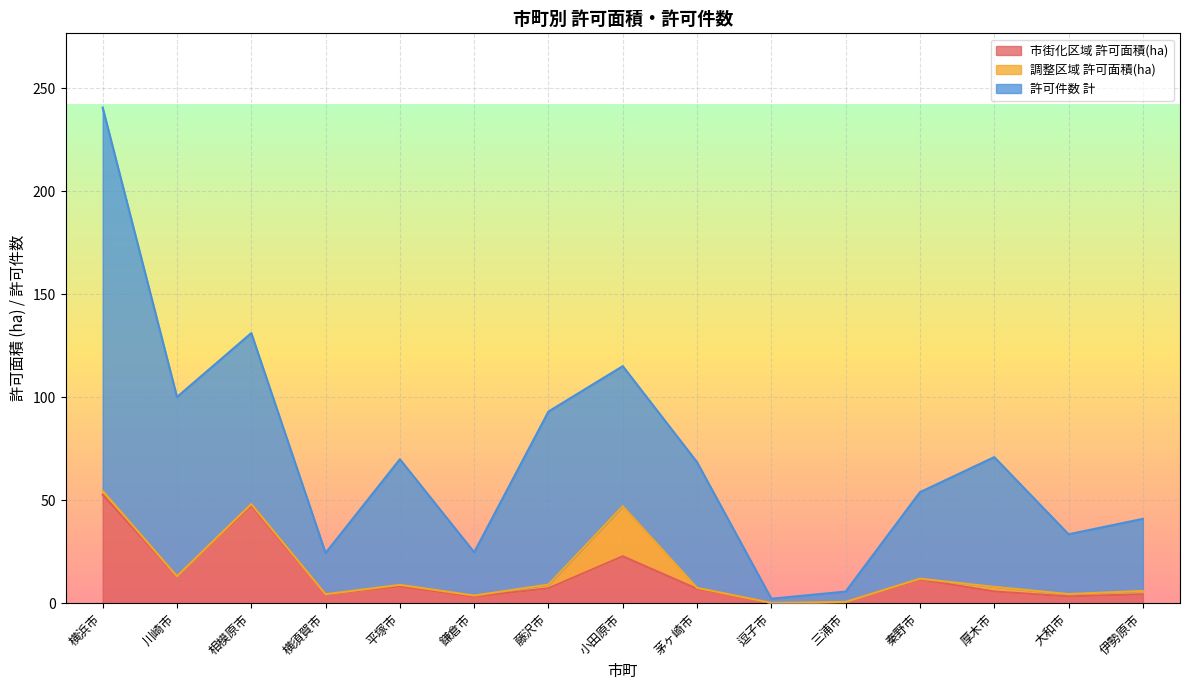

True or false: 許可件数 計 and 市街化区域 許可面積(ha) intersect in this chart.

False